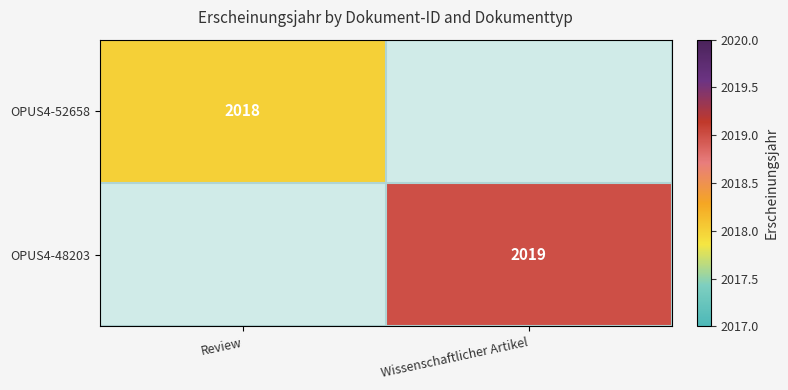

The OPUS4-48203 series shows 3158 at Wissenschaftlicher Artikel. True or false?

False